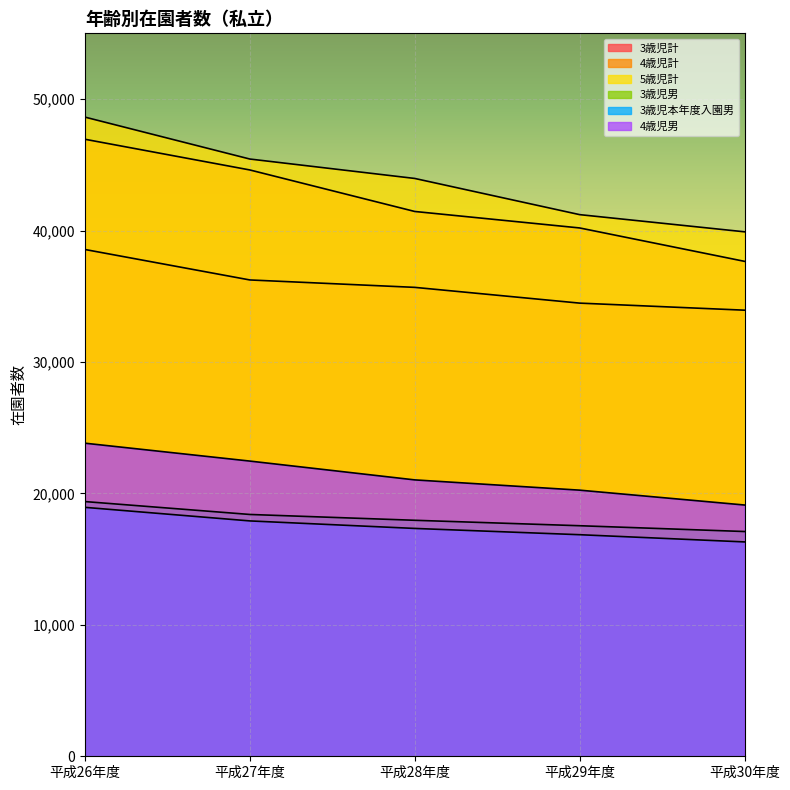

What is the sum of the 5歳児計 values at 平成29年度 and 平成27年度?

86644